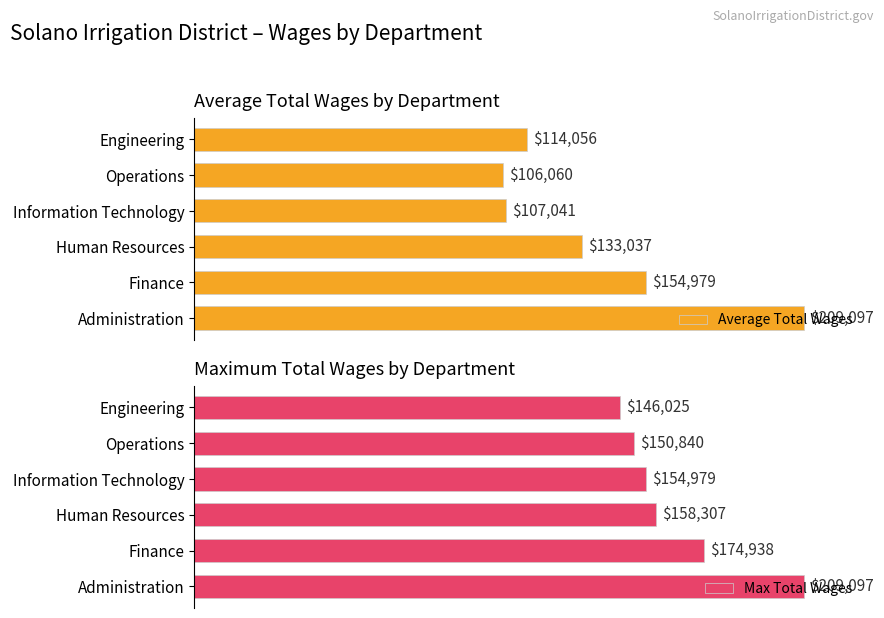

Which series has the largest range (max minus min)?

Average Total Wages